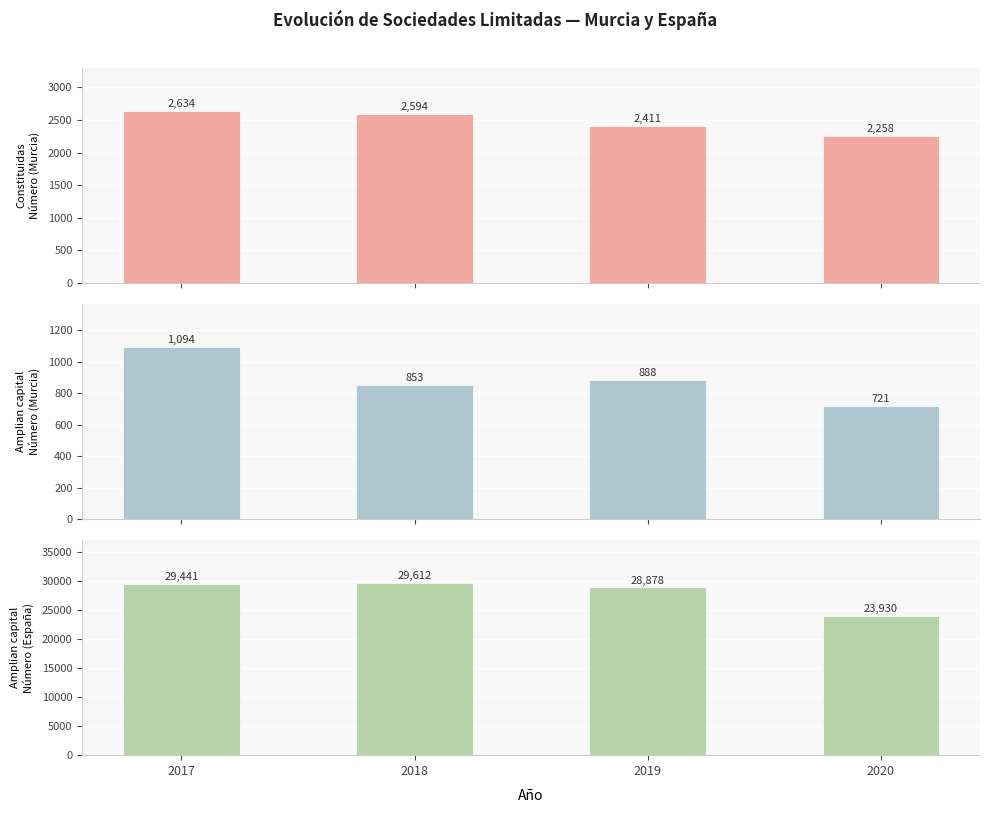

Reading left to right, list all the values displayed in this chart.

Constituidas - Número (Murcia): 2634	2594	2411	2258
Amplian capital - Número (Murcia): 1094	853	888	721
Amplian capital - Número (España): 29441	29612	28878	23930